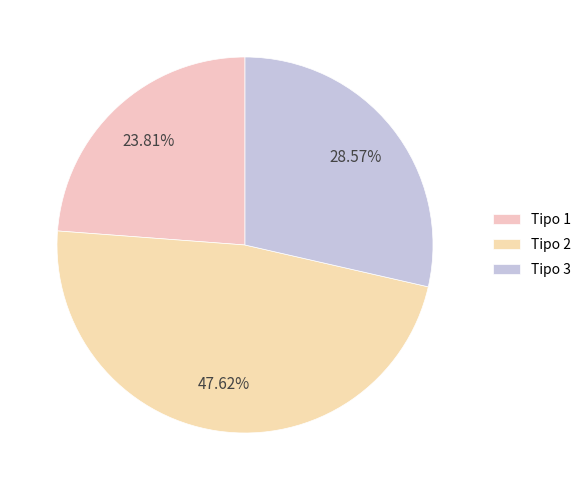

Does Tipo 3 represent more than half of the total?

No